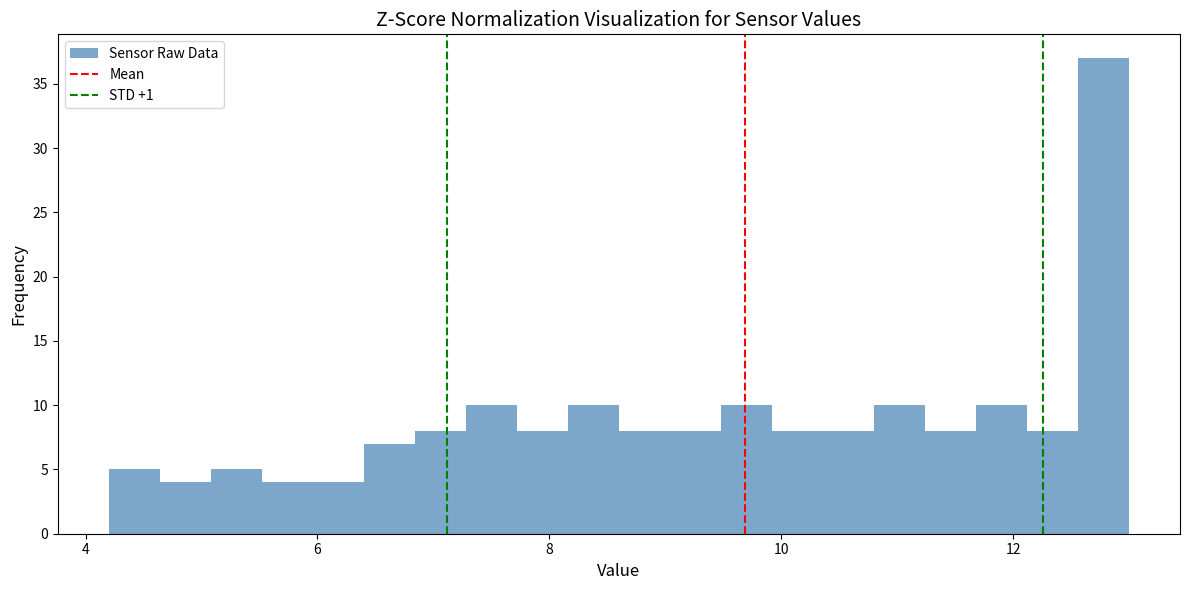

Around what value on the x-axis is the tallest bar? Give the approximate position of its centre, as read against the axis.

12.8